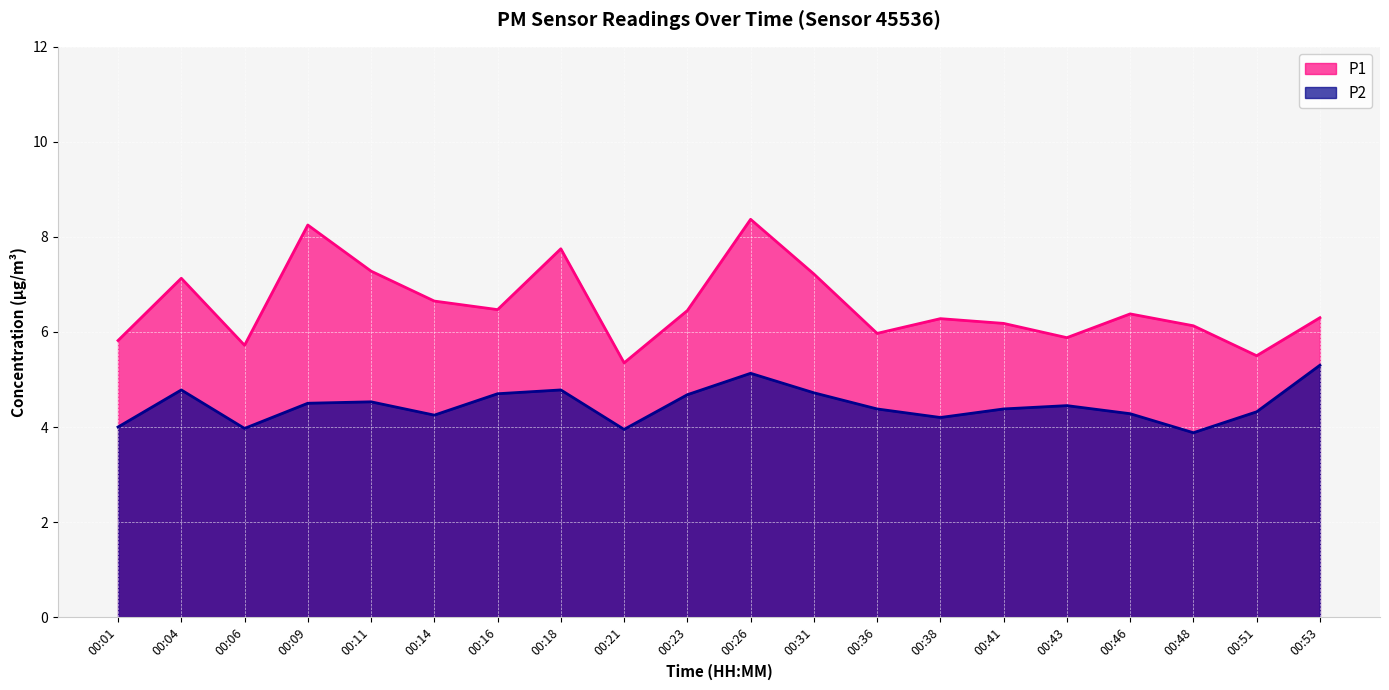

How many data points in P1 are above 6?

14